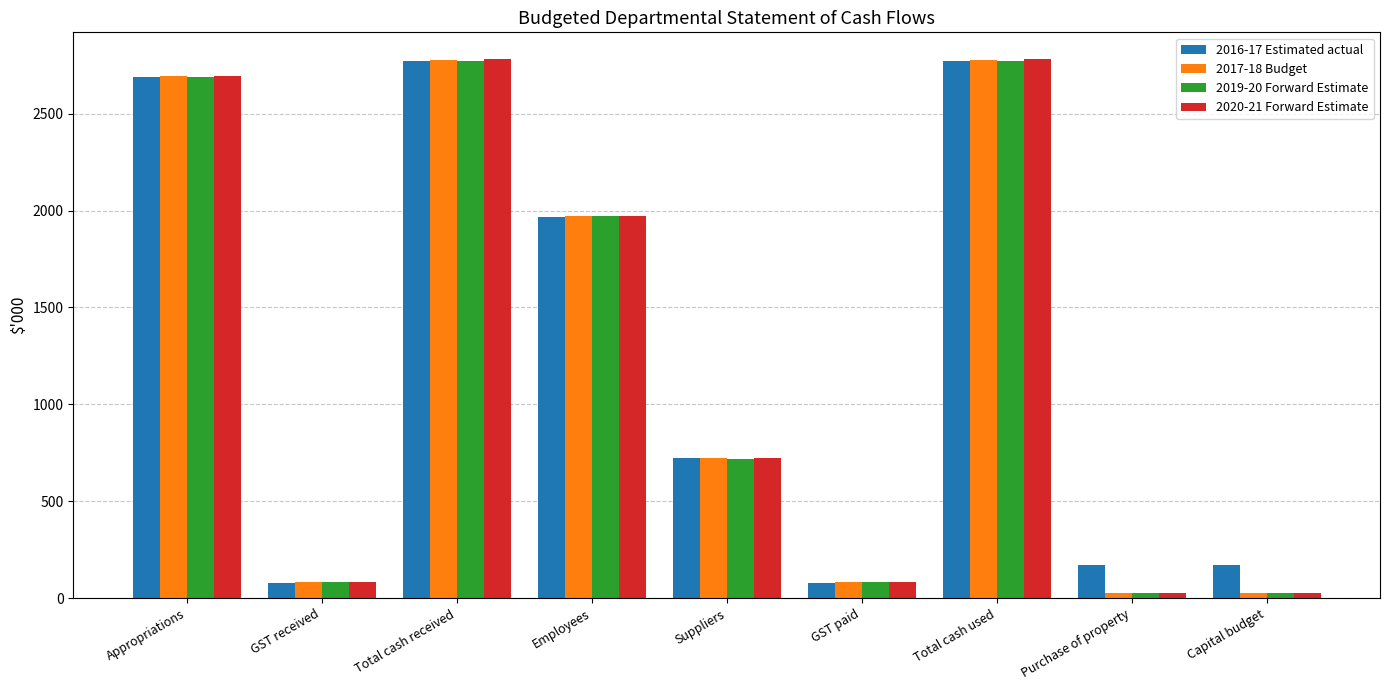

How many bars are there in each group?

4